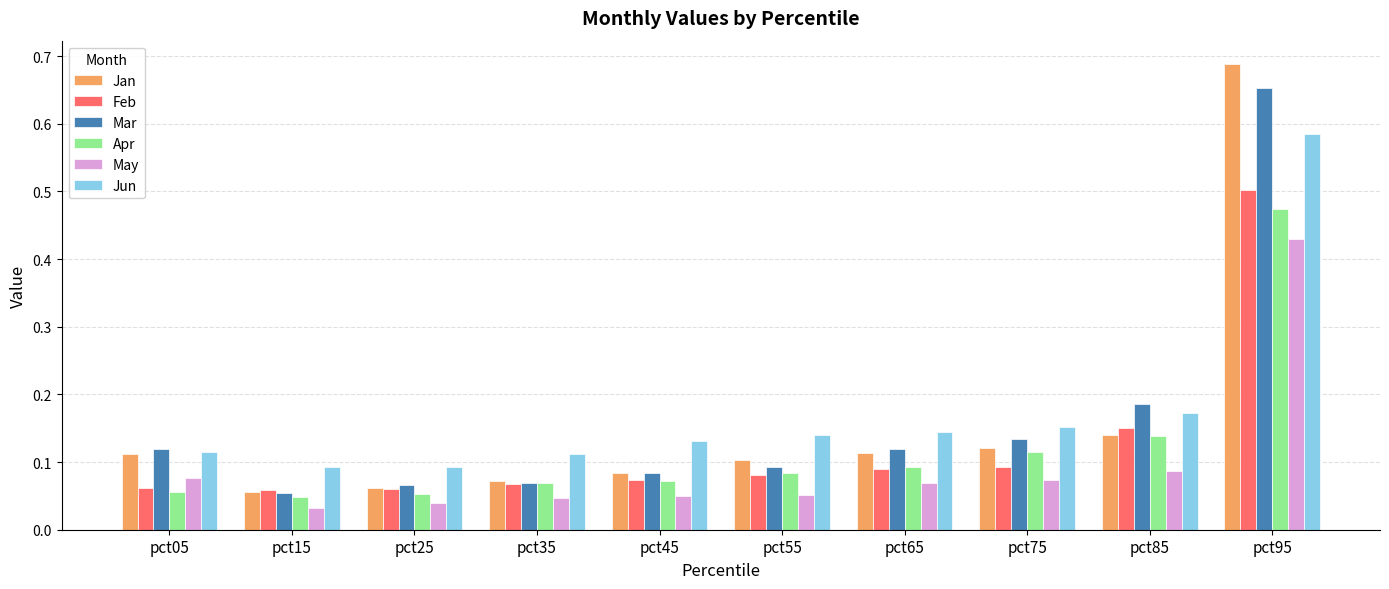

What is the sum of all Mar values?

1.6